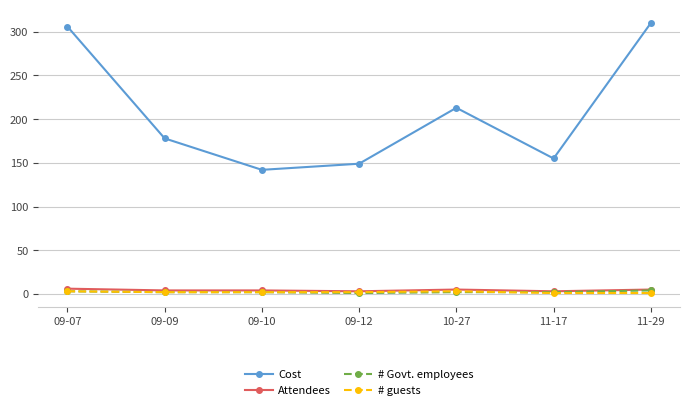

What is the label of the 6th point from the left?

11-17